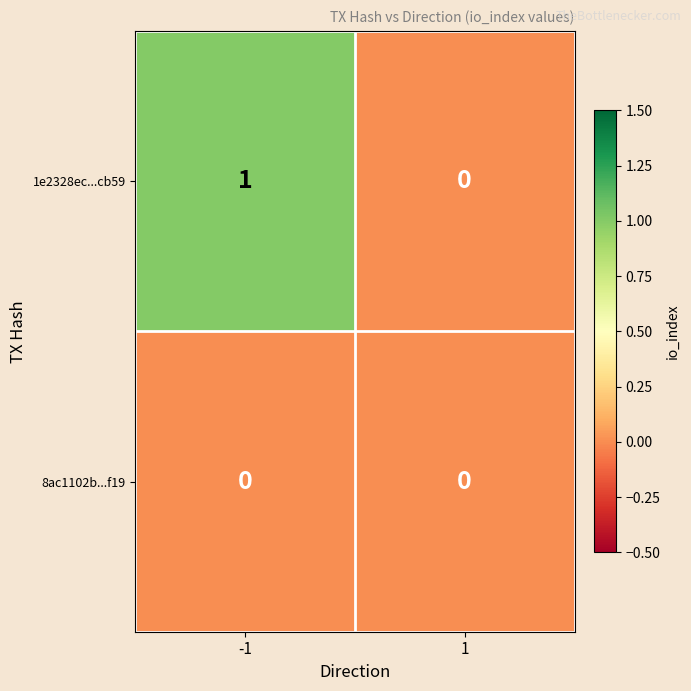

Which series changed the most between -1 and 1?

1e2328ec...cb59